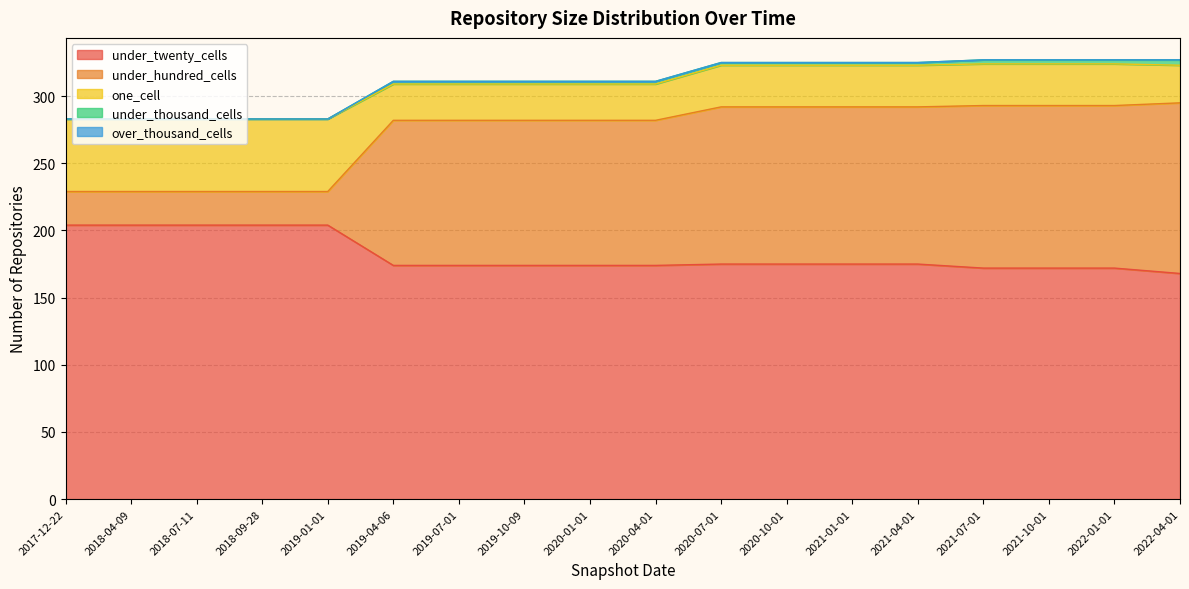

What is the sum of all under_hundred_cells values?

1623